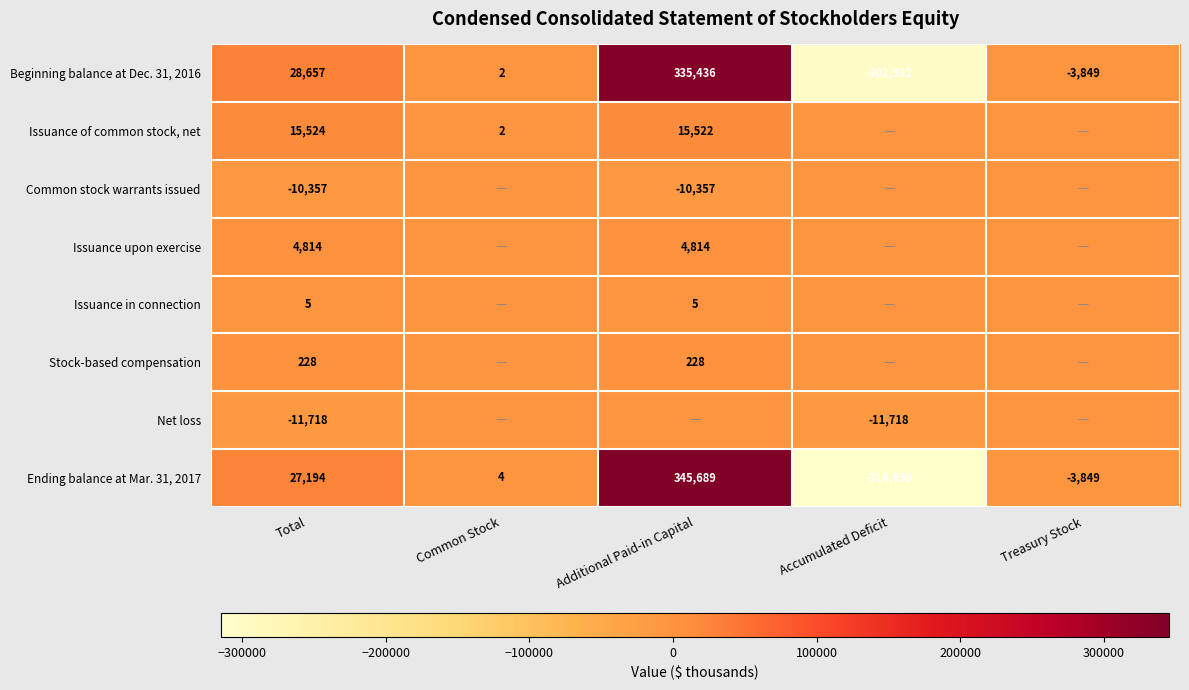

At which category does the chart reach its minimum across all series?

Accumulated Deficit